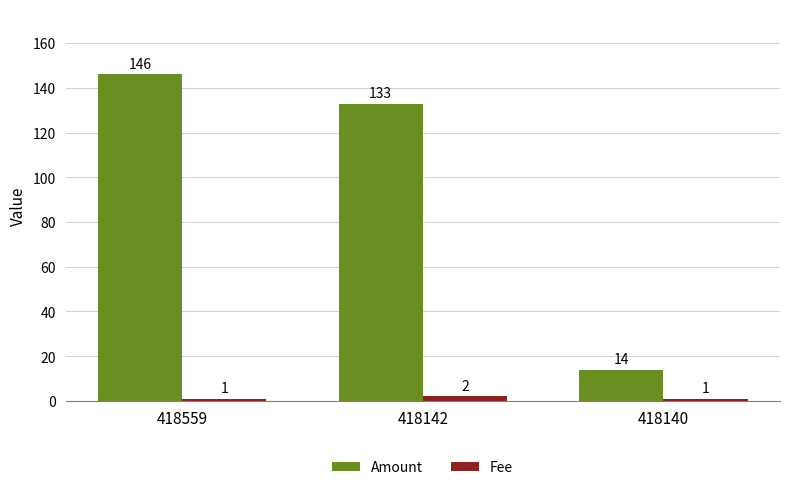

Reading left to right, what are all the values shown in this chart?

Amount: 146	133	14
Fee: 1	2	1